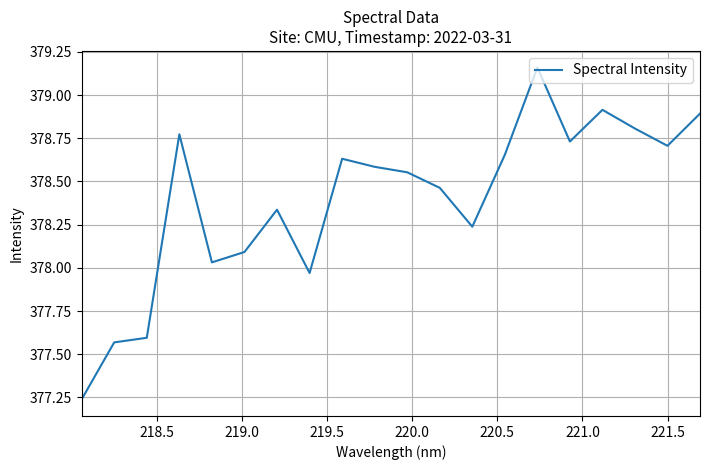

What is the difference between the maximum and minimum values?

1.9